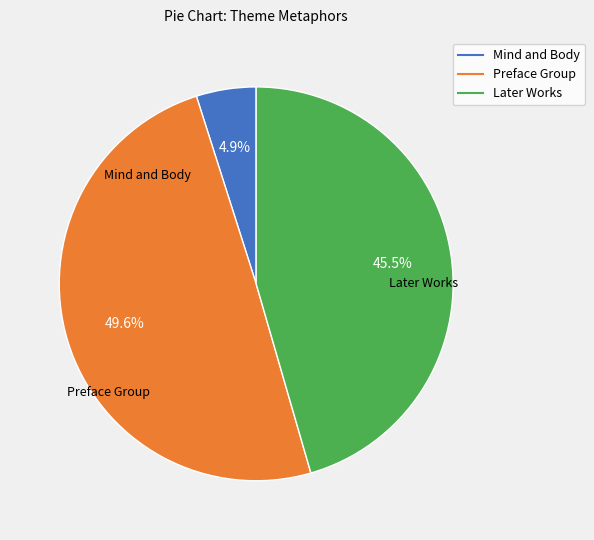

Is there a majority slice in this chart?

No